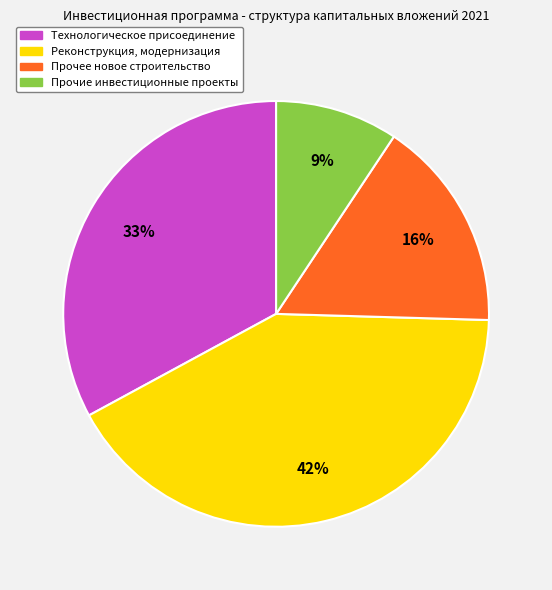

Is there a majority slice in this chart?

No